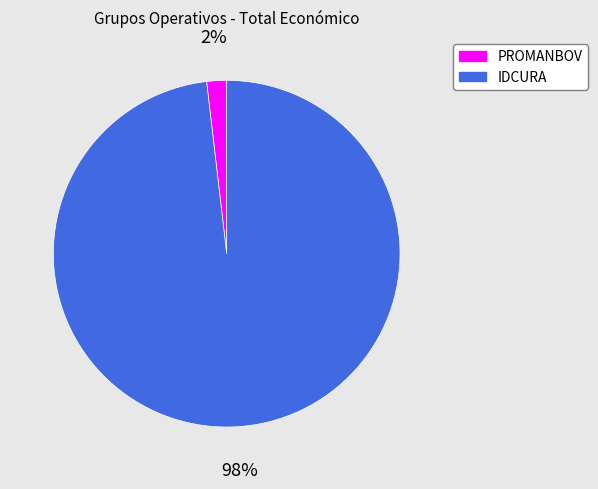

Combined, do PROMANBOV and IDCURA account for over 50%?

Yes